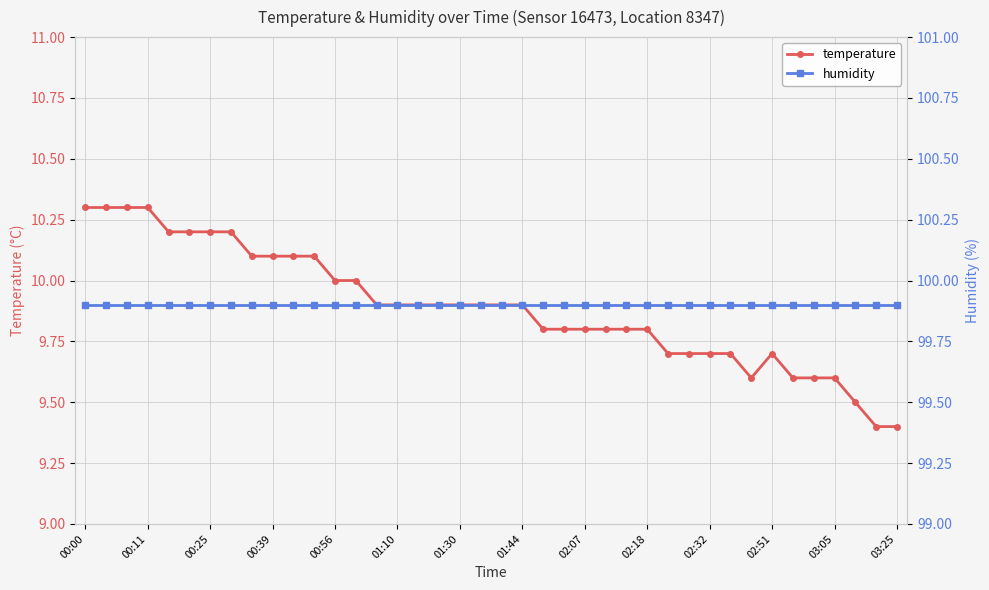

Which series has the largest total across all categories?

humidity